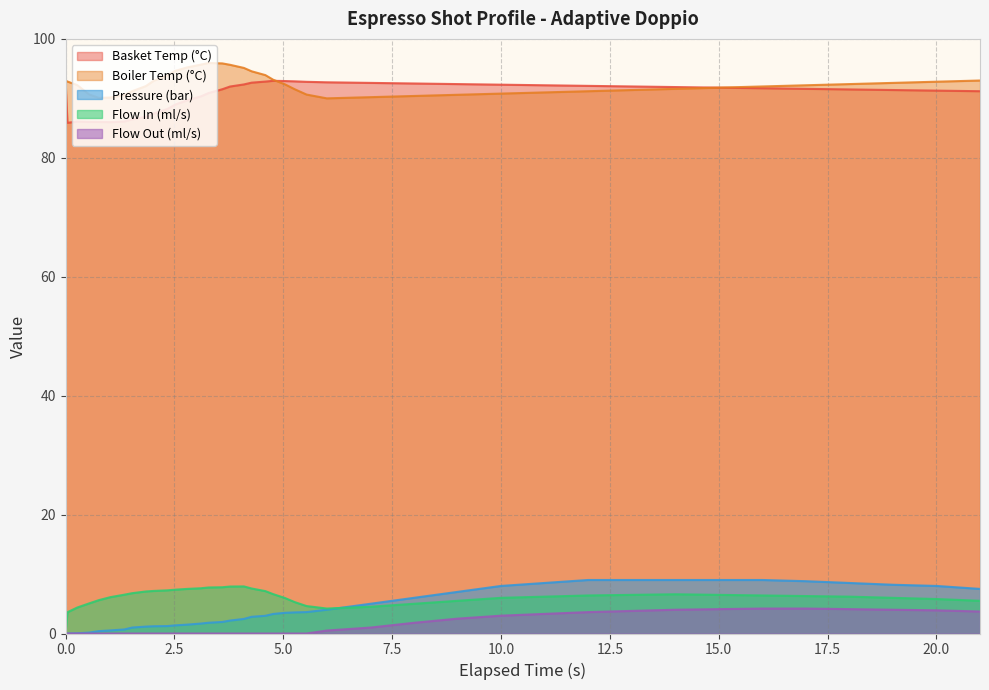

What are all the series names shown in the legend?

Basket Temp (°C), Boiler Temp (°C), Pressure (bar), Flow In (ml/s), Flow Out (ml/s)